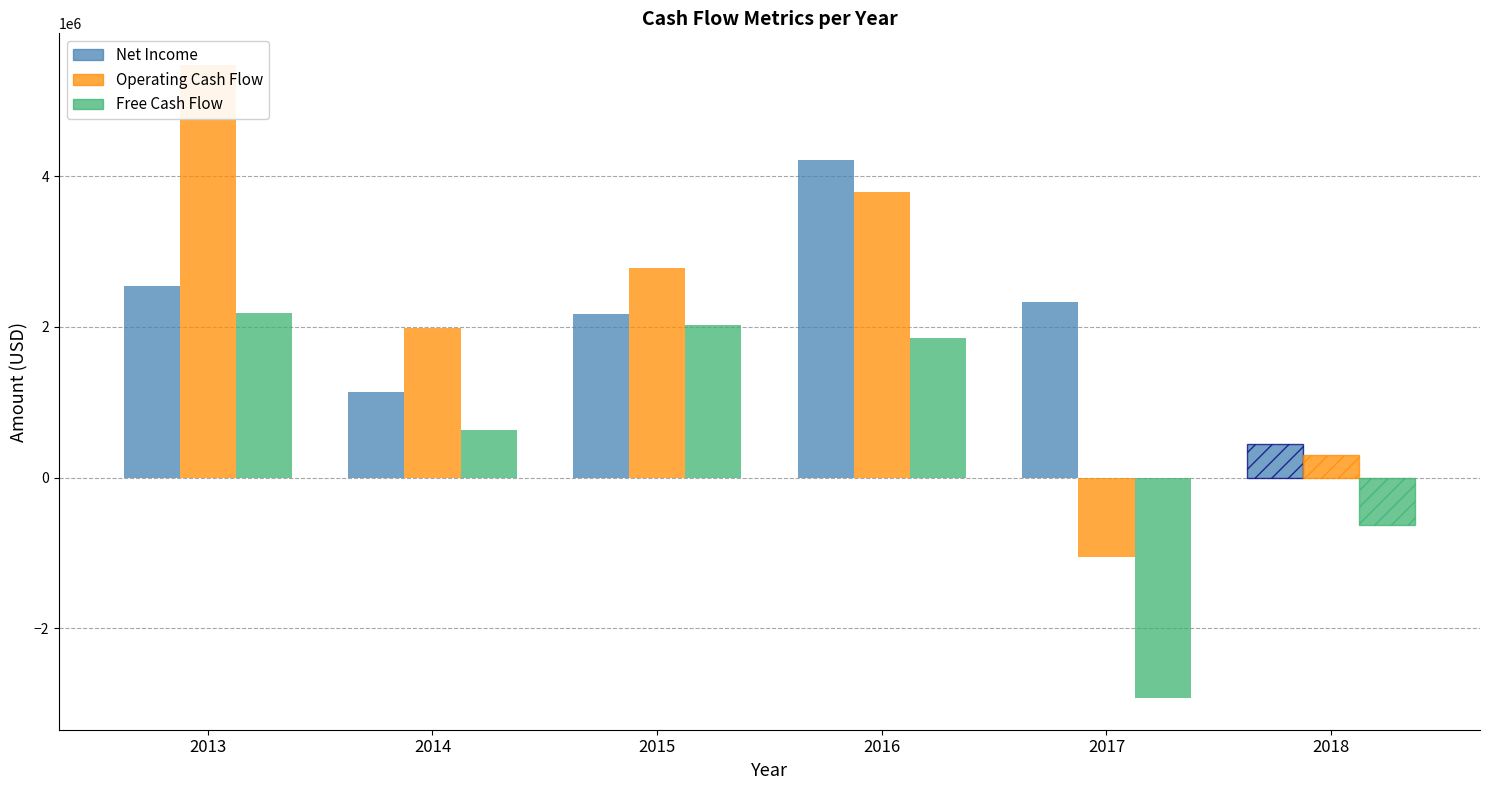

Which series changed the most between 2013 and 2014?

Operating Cash Flow